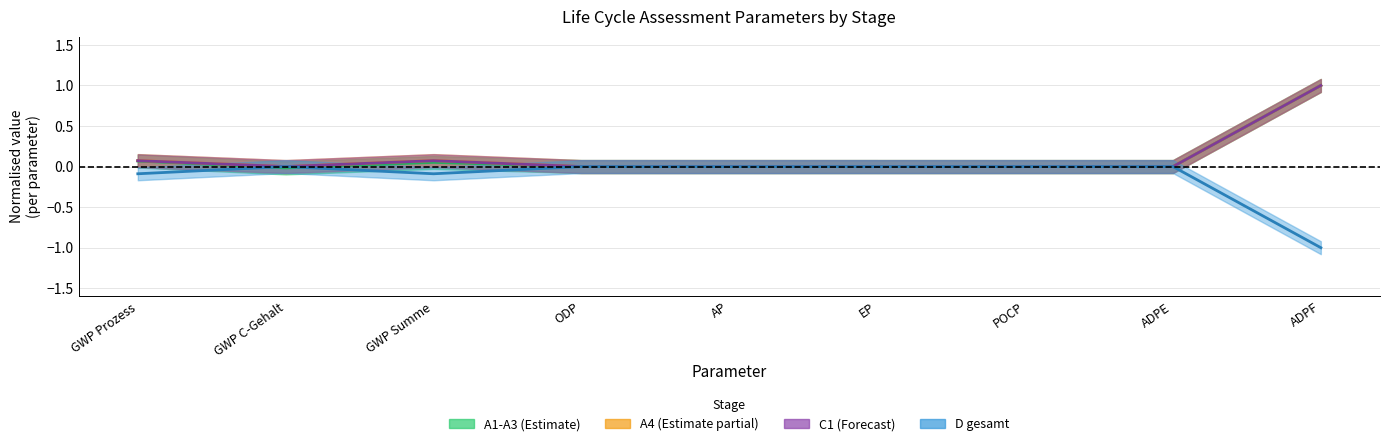

How many data points does each series have?

9